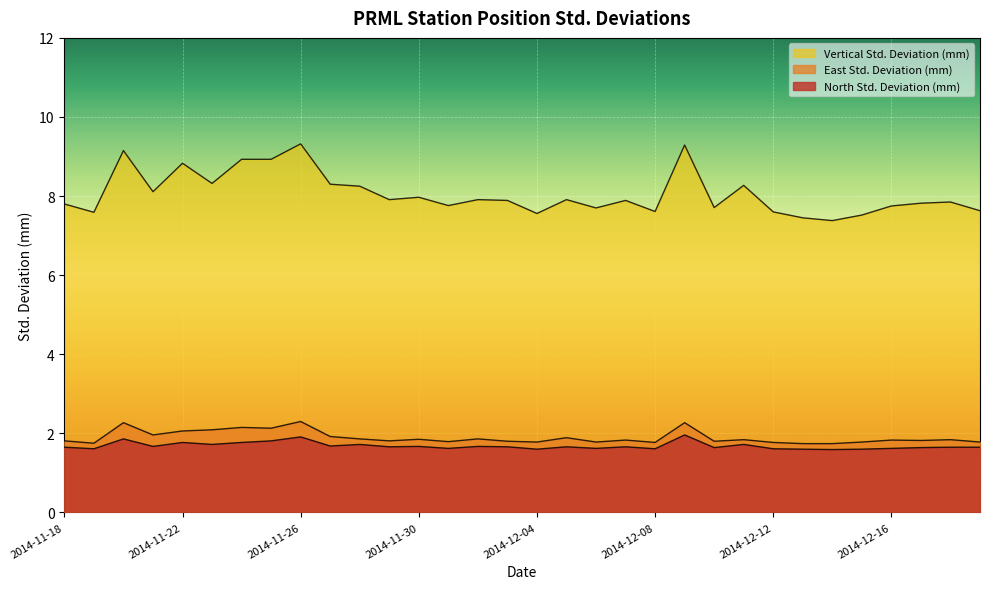

True or false: North Std. Deviation (mm) has more than 2 points higher than both neighbors.

True